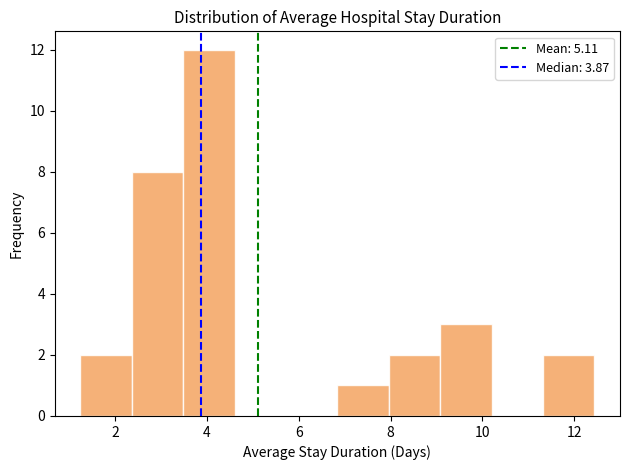

Which range on the x-axis has the tallest bar?

3.4 to 4.6